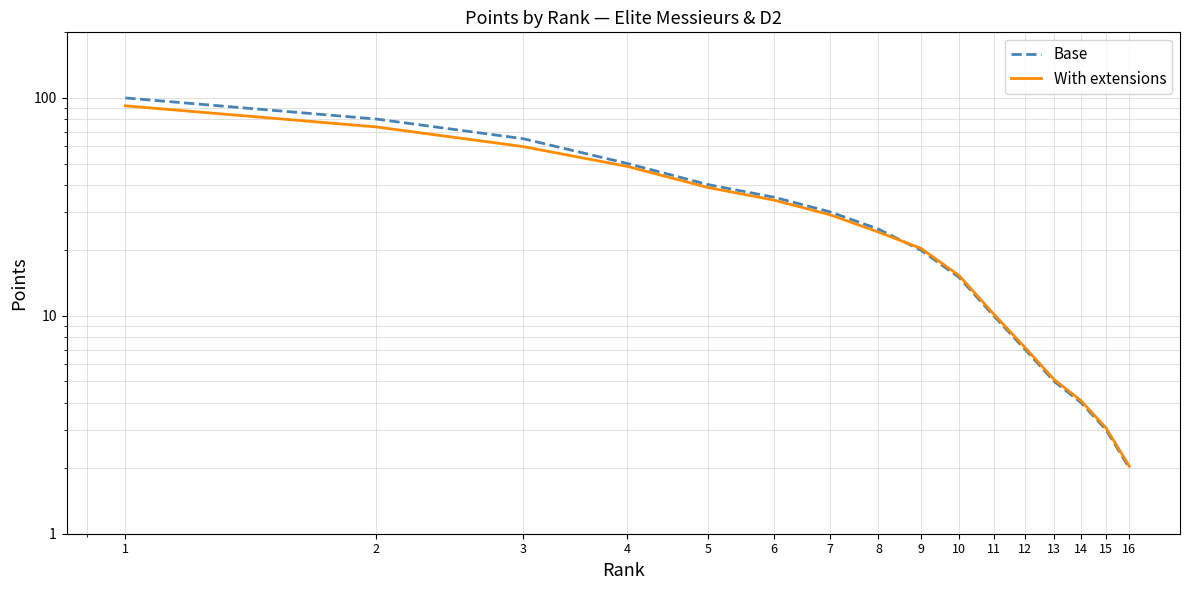

Is it true that Base equals 6.6 at 9?

False